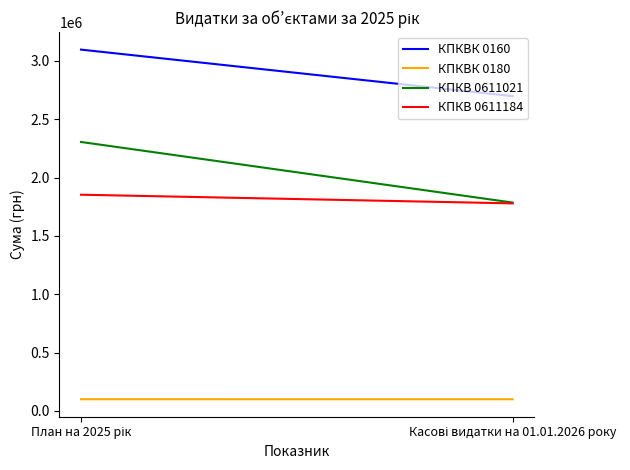

Is it true that КПКВК 0180 equals 99900.0 at Касові видатки на 01.01.2026 року?

True